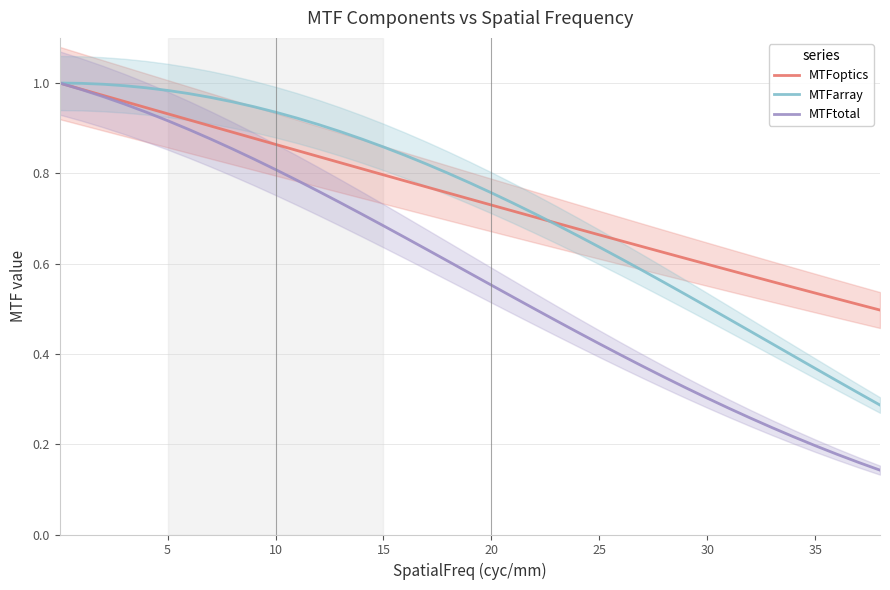

What are all the series names shown in the legend?

MTFoptics, MTFarray, MTFtotal